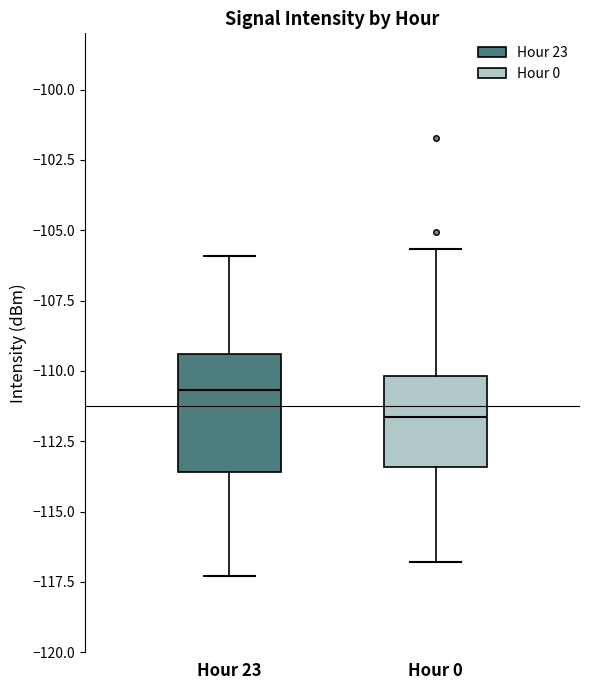

Reading left to right, transcribe this box plot: for each box, give where its median line is, the range the box spans, and where its two whiskers end, as read against the y-axis. The values are not printed on the chart, so give them approximately, as read against the axis.

Hour 23: median -110.5, box -113.5 to -109.5, whiskers -117.5 to -106.0
Hour 0: median -111.5, box -113.5 to -110.0, whiskers -117.0 to -105.5